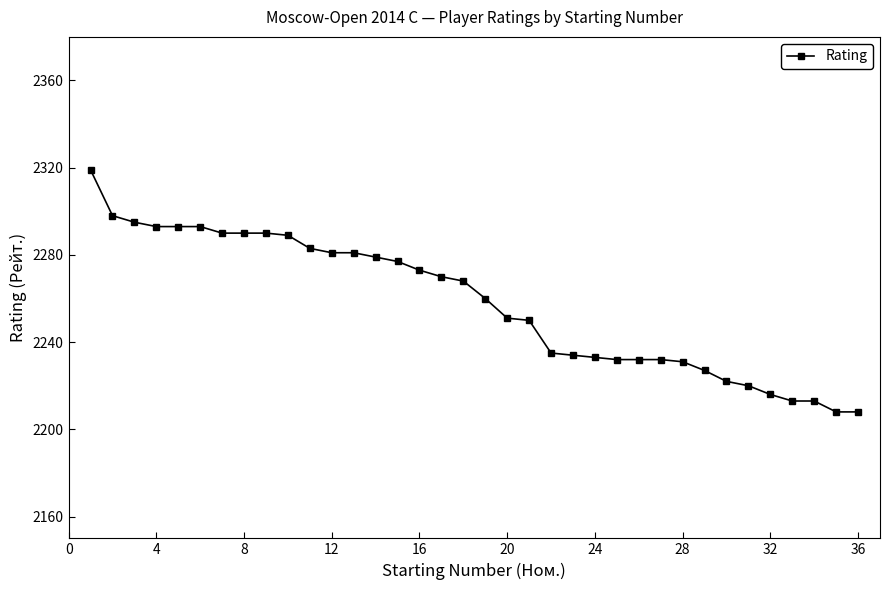

What is the maximum value shown in the chart?

2319